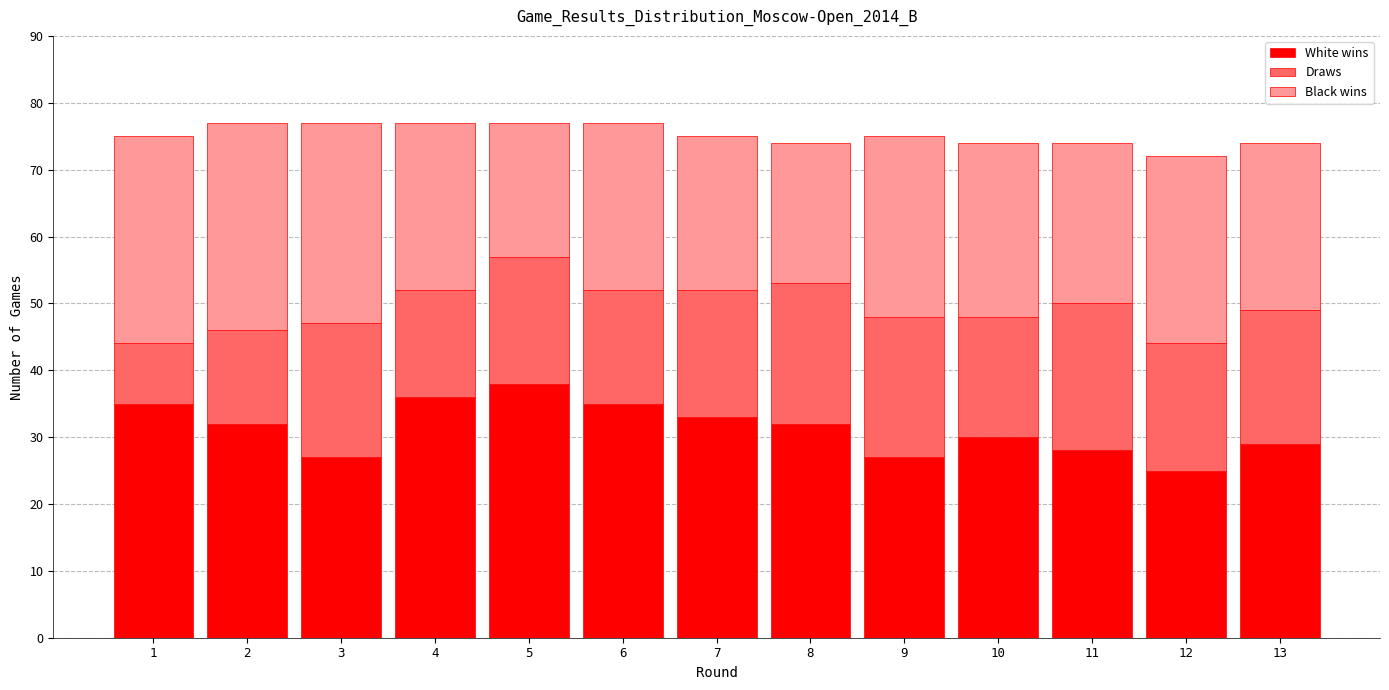

What is the highest value of the White wins series?

38